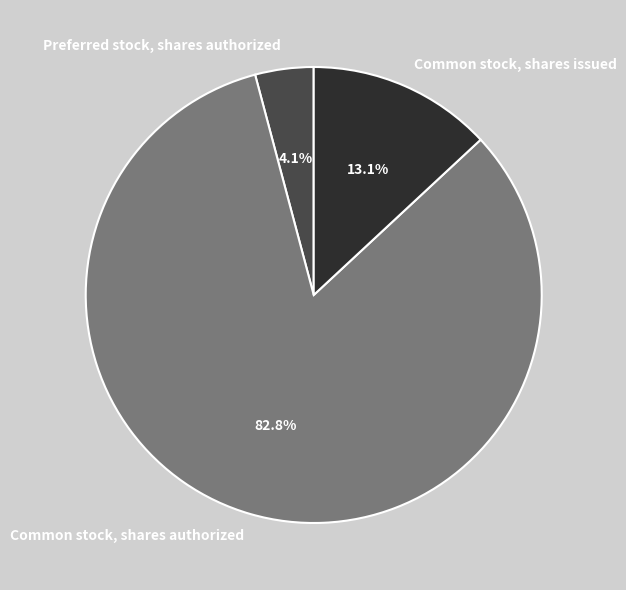

How many slices are in this pie chart?

3